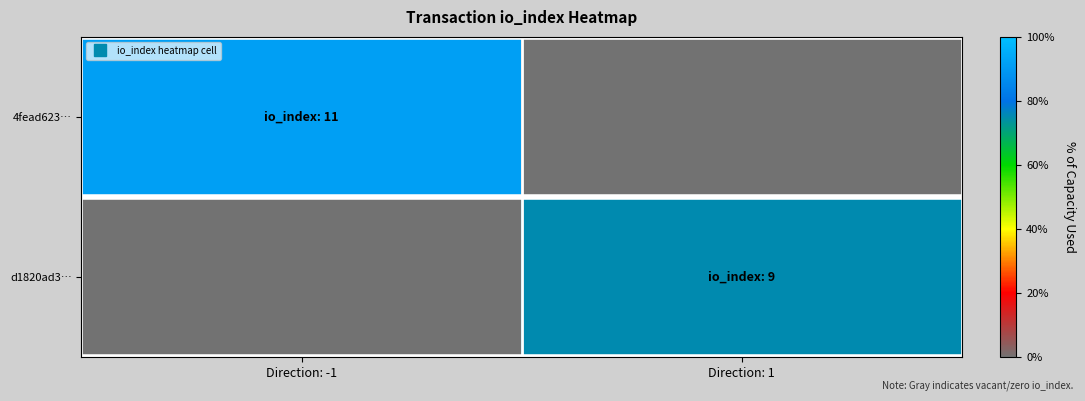

At how many categories does at least one series exceed 5?

2